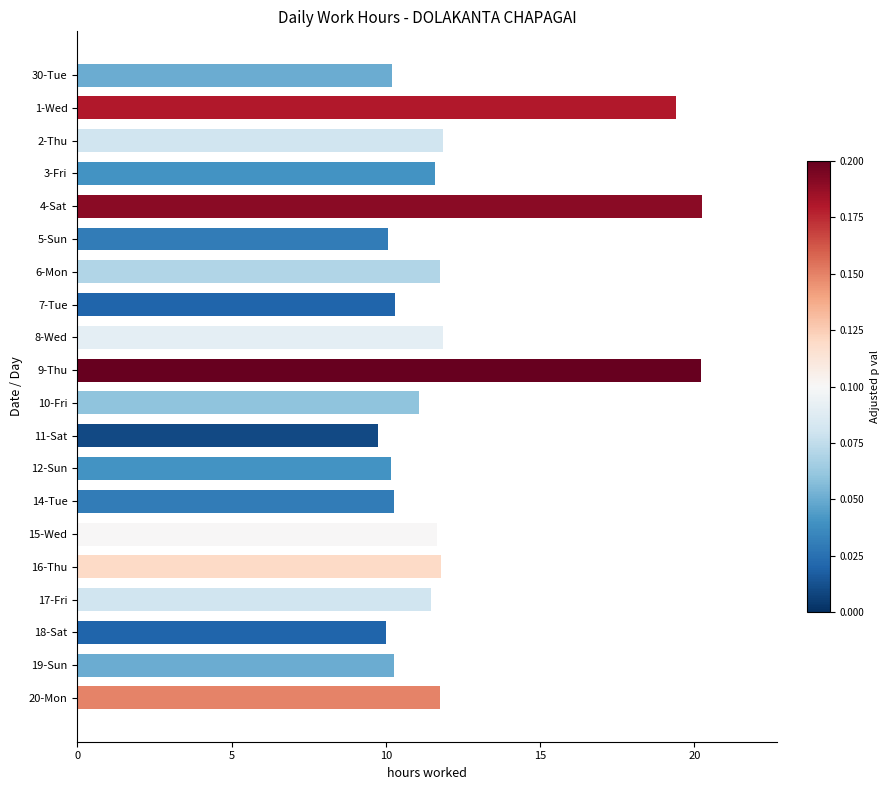

What is the change in value from 12-Sun to 20-Mon?

+1.6